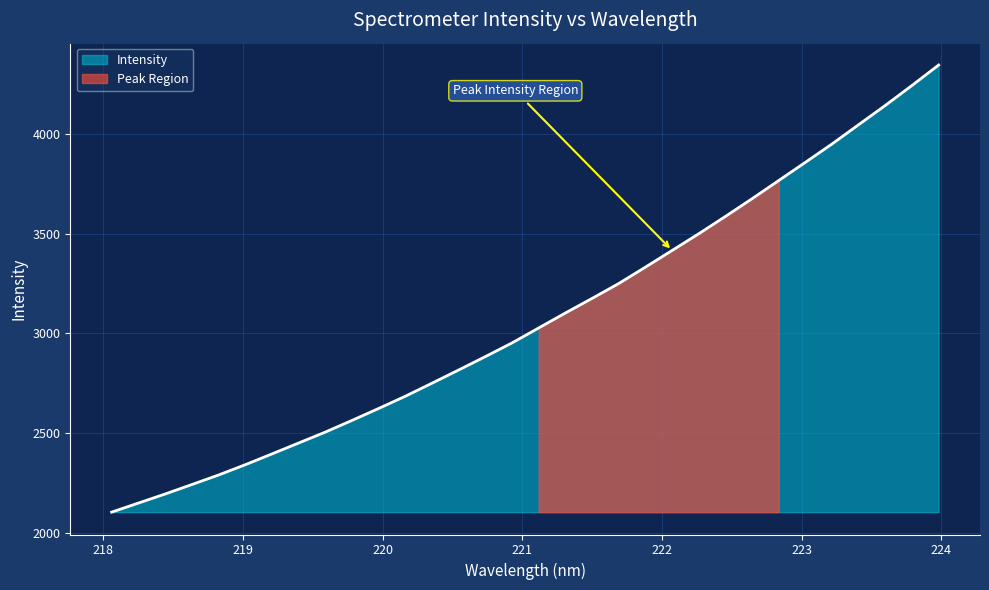

What is the change in value from 221.8812 to 222.8355?

+434.6